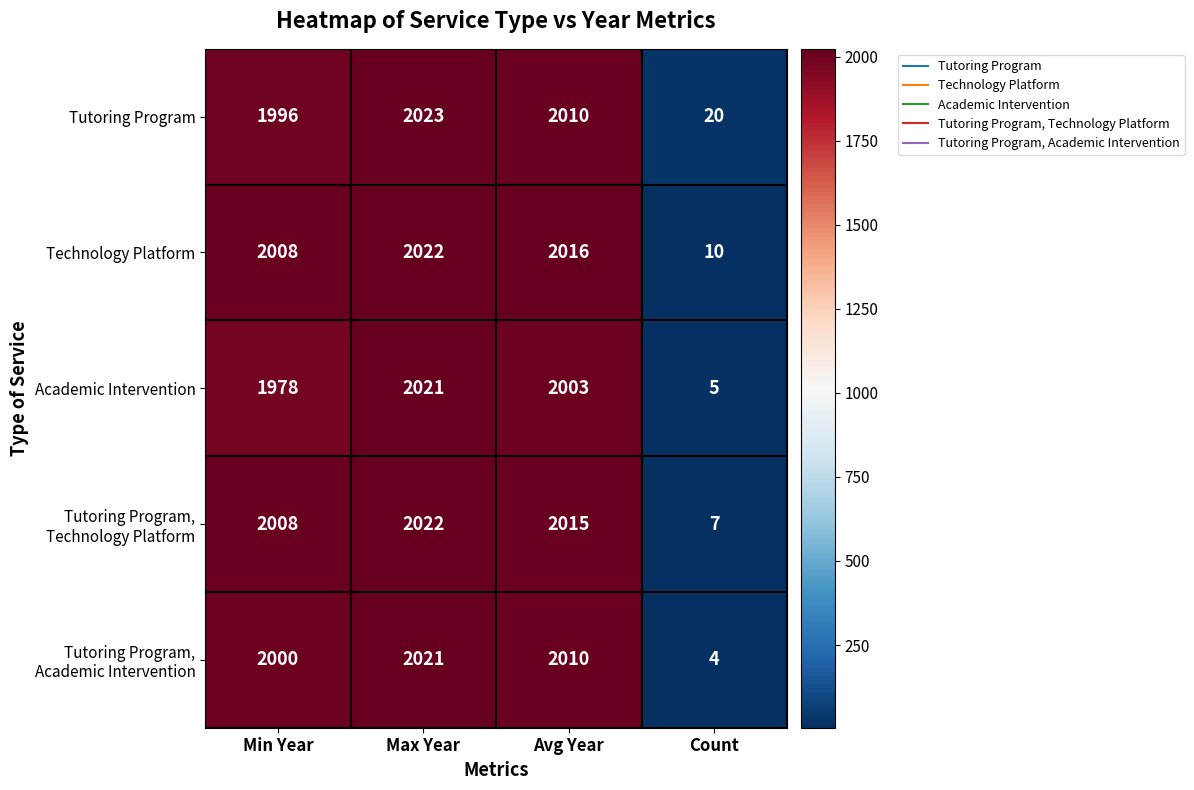

At which category is the sum across all series the highest?

Max Year